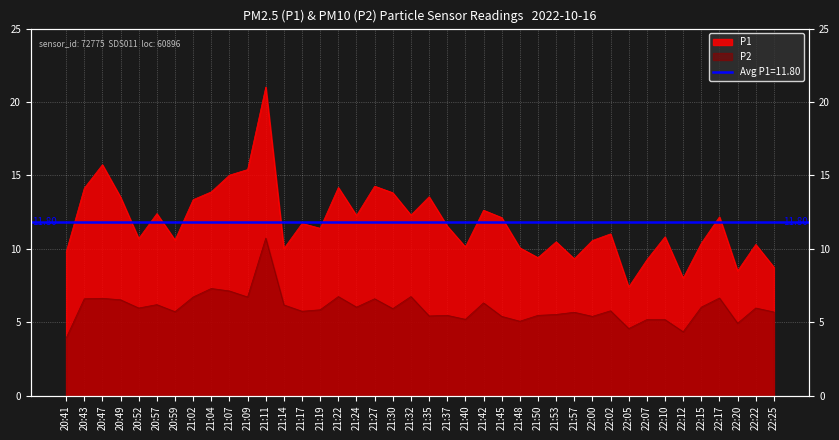

How many series are shown in this chart?

2